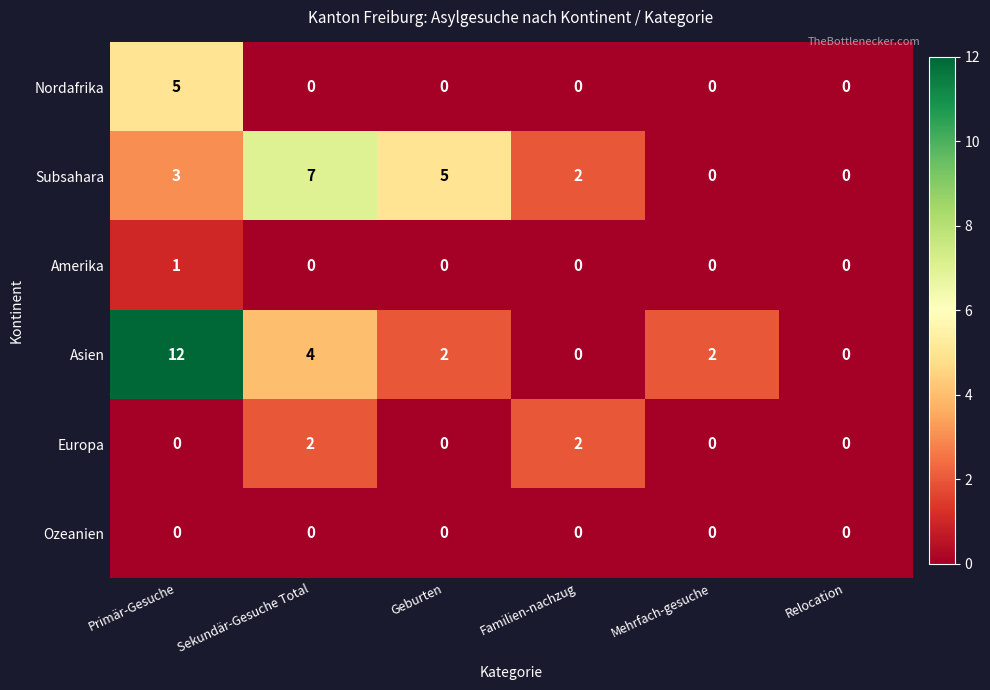

The Ozeanien series shows 0 at Familien-nachzug. True or false?

True